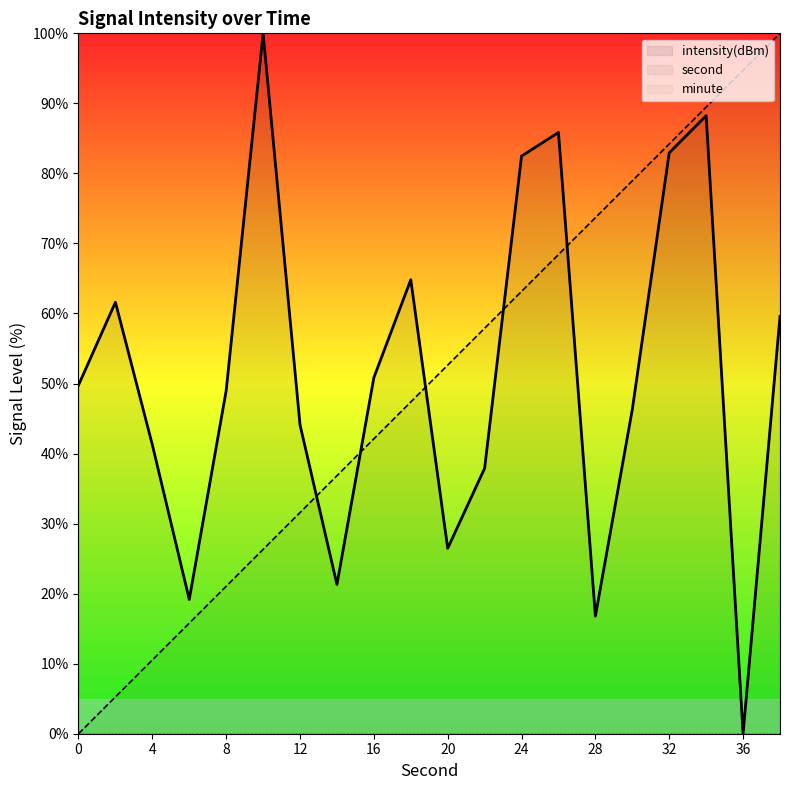

True or false: minute and second cross at least once.

False